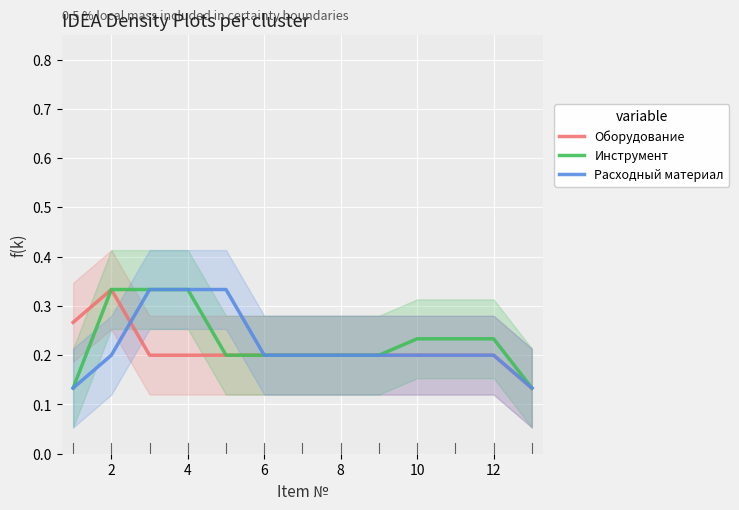

What is the lowest value of the Инструмент series?

0.1